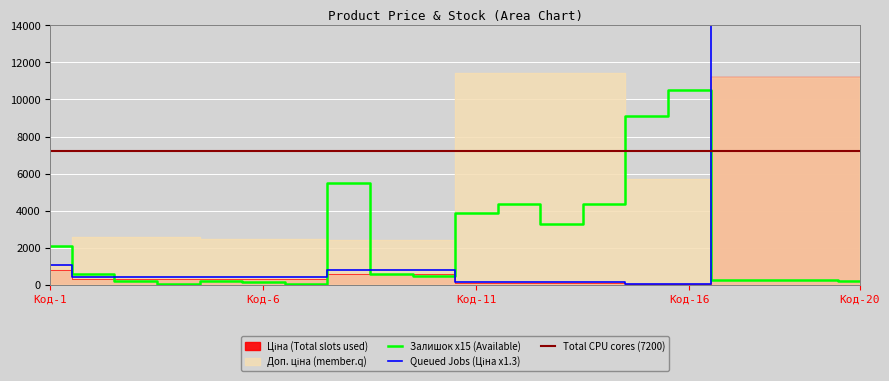

How many intersections are there between Queued Jobs (Доп. ціна) and Залишок?

5